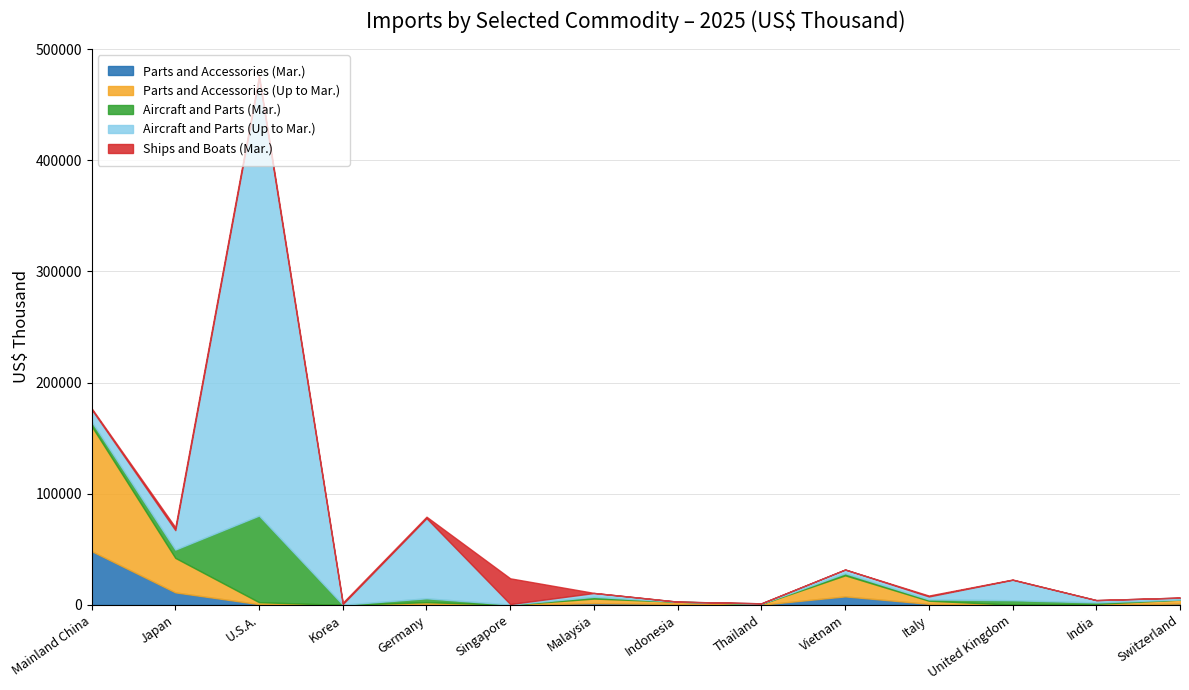

List the labels in order of Aircraft and Parts (Up to Mar.) value, smallest first.

Indonesia, Thailand, Singapore, Korea, Switzerland, India, Italy, Vietnam, Malaysia, Mainland China, Japan, United Kingdom, Germany, U.S.A.